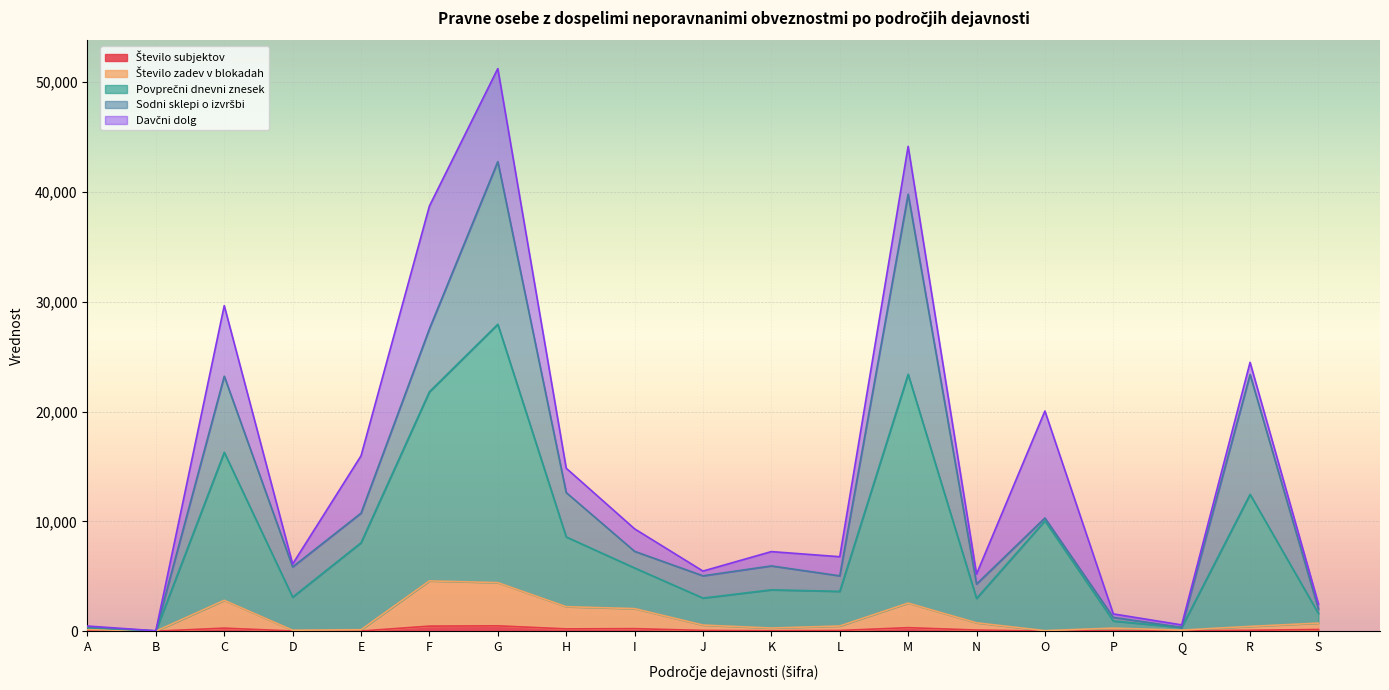

What is the greatest value displayed?

51229.2